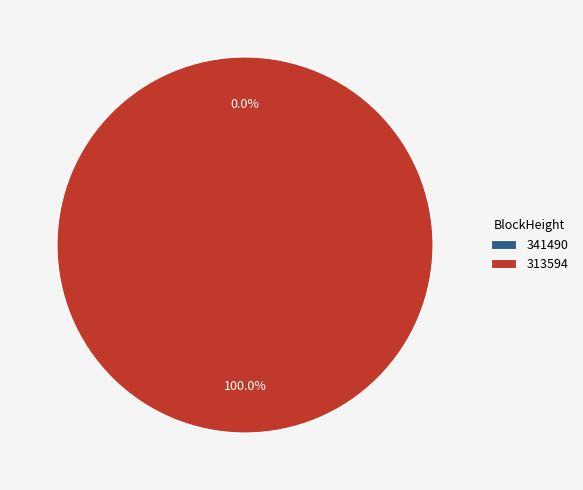

What percentage is the 313594 slice, to the nearest percent?

100%